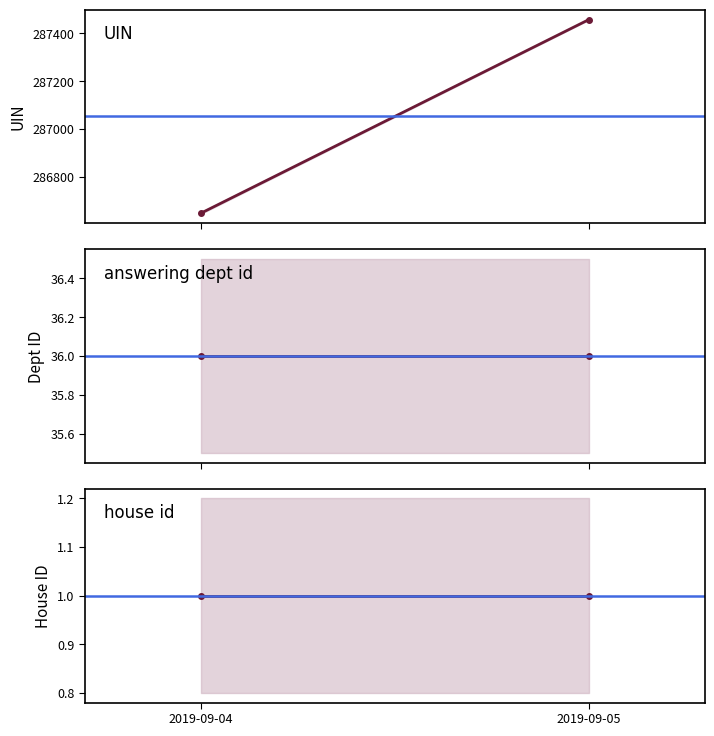

Reading left to right, extract all data points from this chart.

uin: 286647.0	287457.5
answering dept id: 36.0	36.0
house id: 1.0	1.0